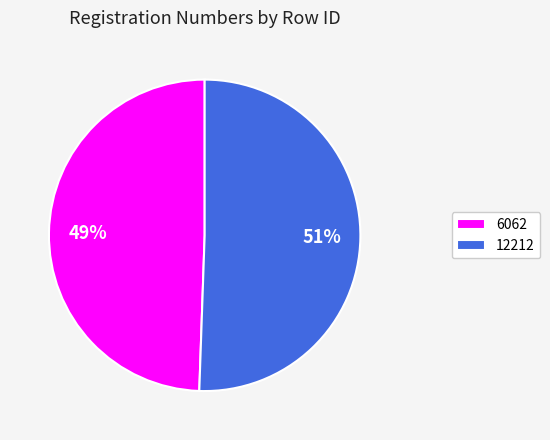

Is there any slice that represents more than half of the pie?

Yes